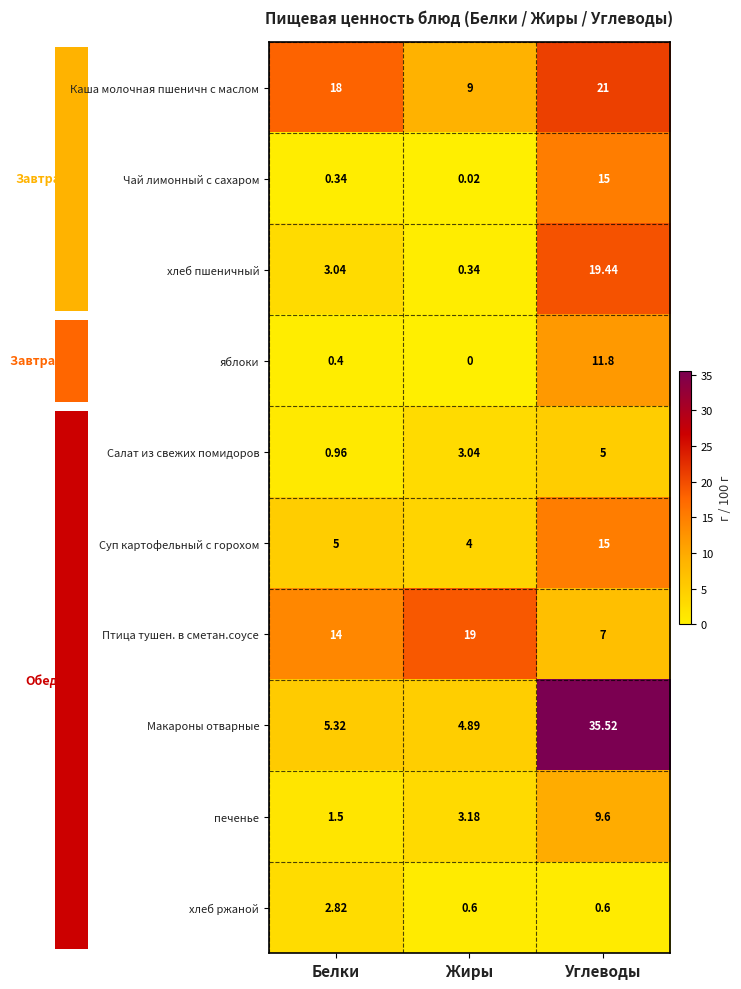

Rank the series at Жиры from highest to lowest value.

Птица тушен. в сметан.соусе, Каша молочная пшеничн с маслом, Макароны отварные, Суп картофельный с горохом, печенье, Салат из свежих помидоров, хлеб ржаной, хлеб пшеничный, Чай лимонный с сахаром, яблоки